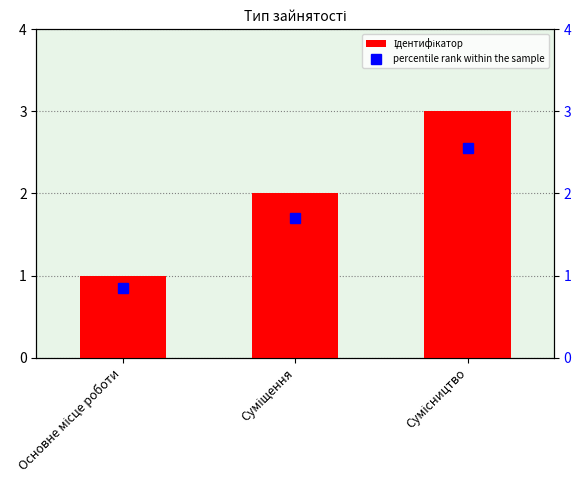

What is the maximum value shown in the chart?

3